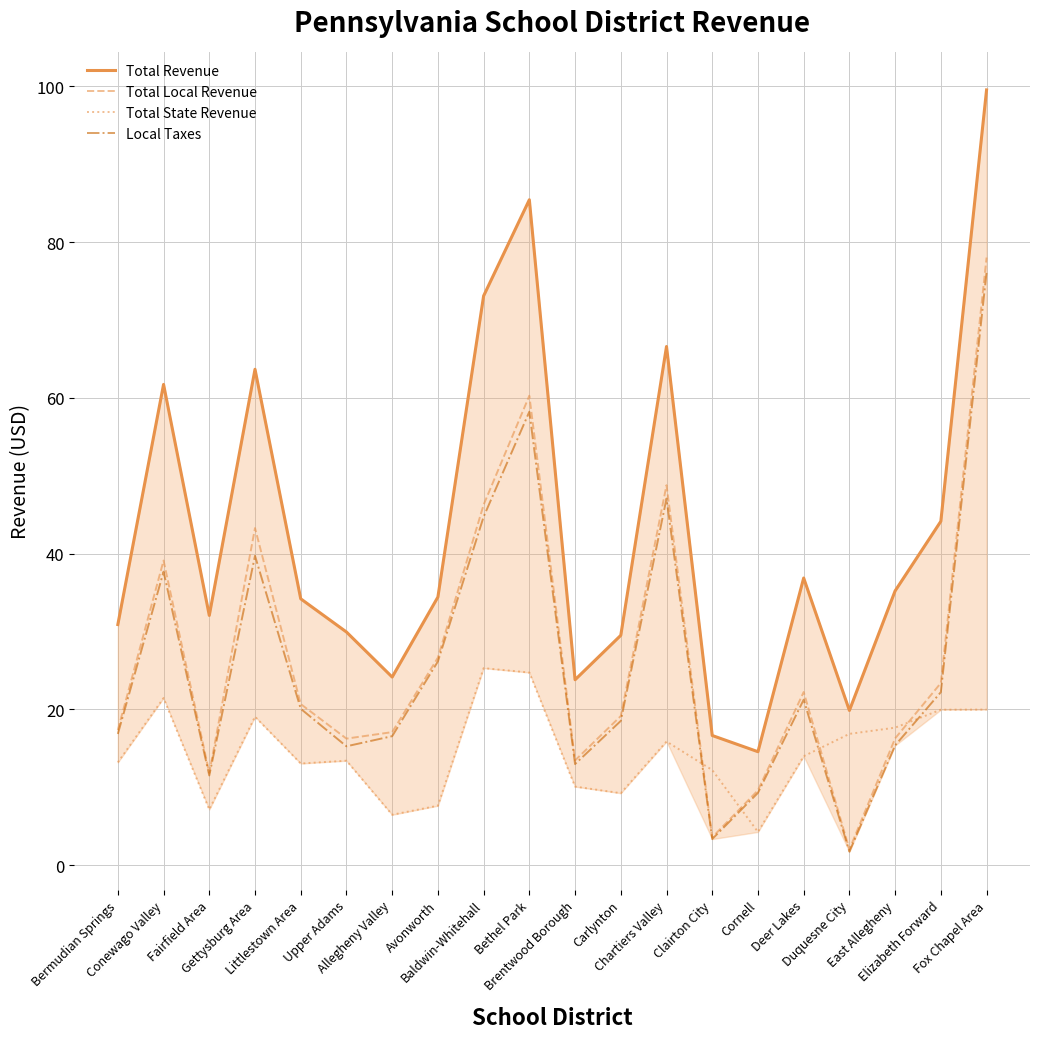

What is the label of the 7th point from the right?

Clairton City